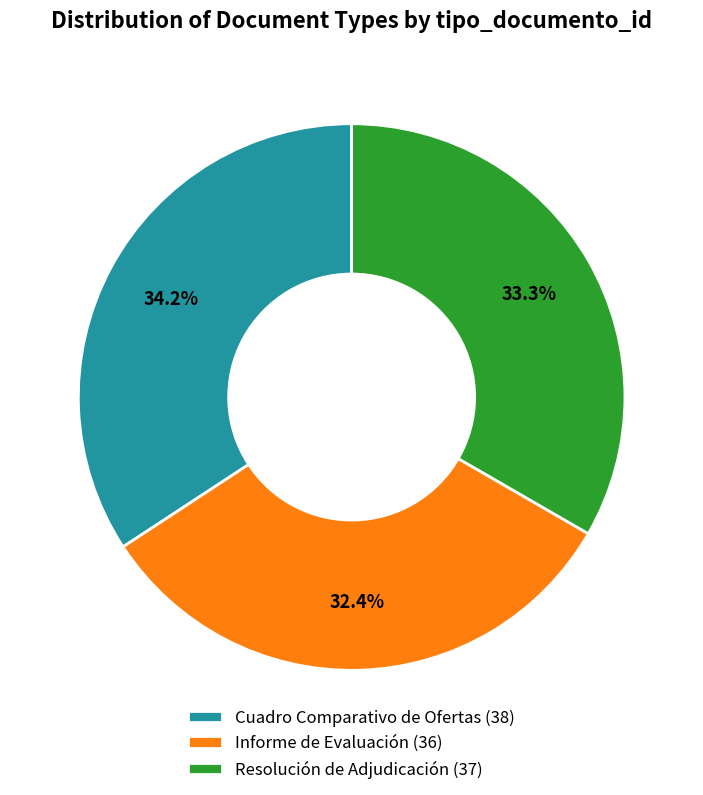

To the nearest percent, what portion does Cuadro Comparativo de Ofertas represent?

34%